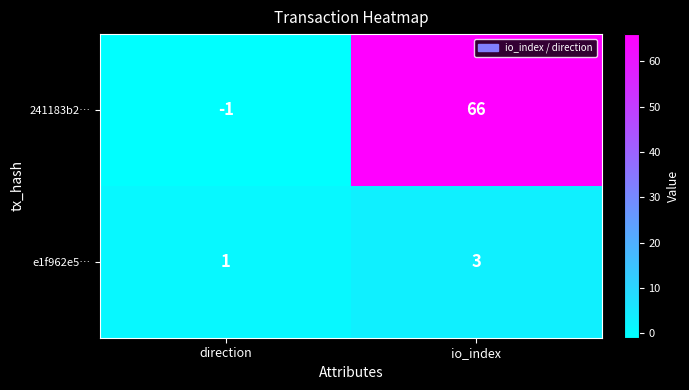

Which series has the largest total across all categories?

241183b2…